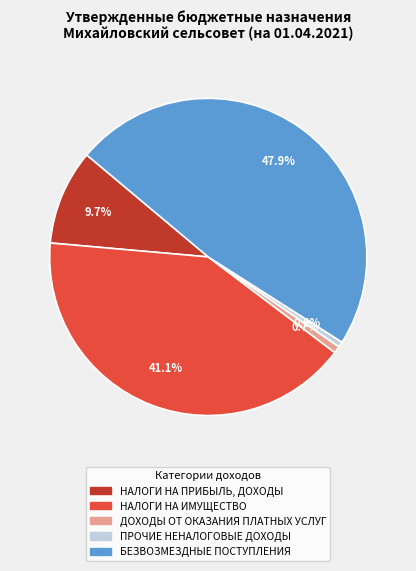

What percentage is the БЕЗВОЗМЕЗДНЫЕ ПОСТУПЛЕНИЯ slice, to the nearest percent?

48%